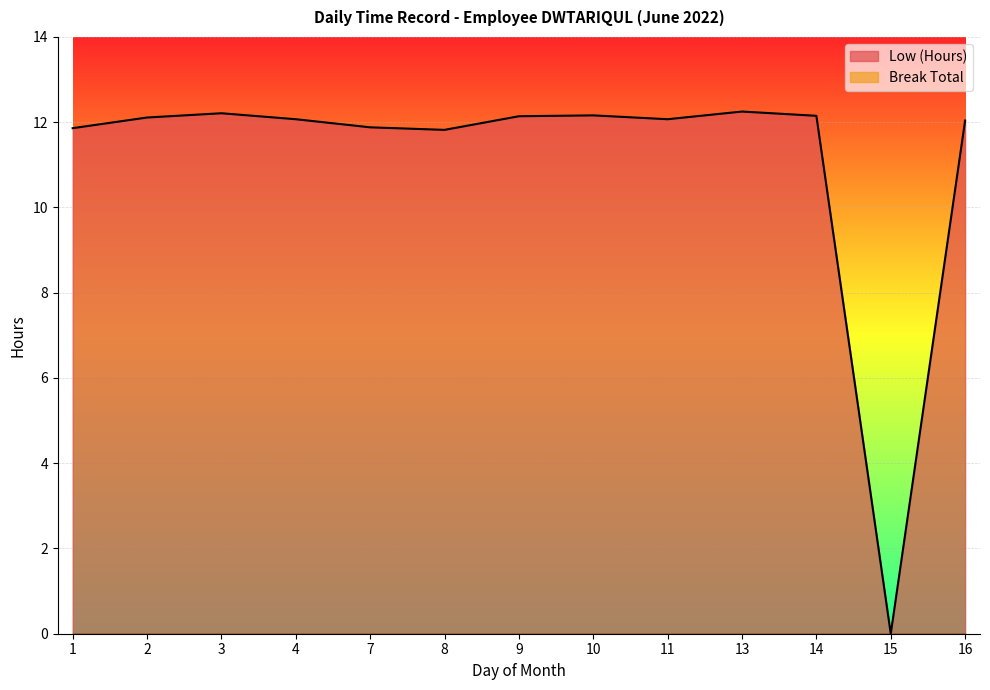

The chart shows a value of 19.2 at 10. True or false?

False